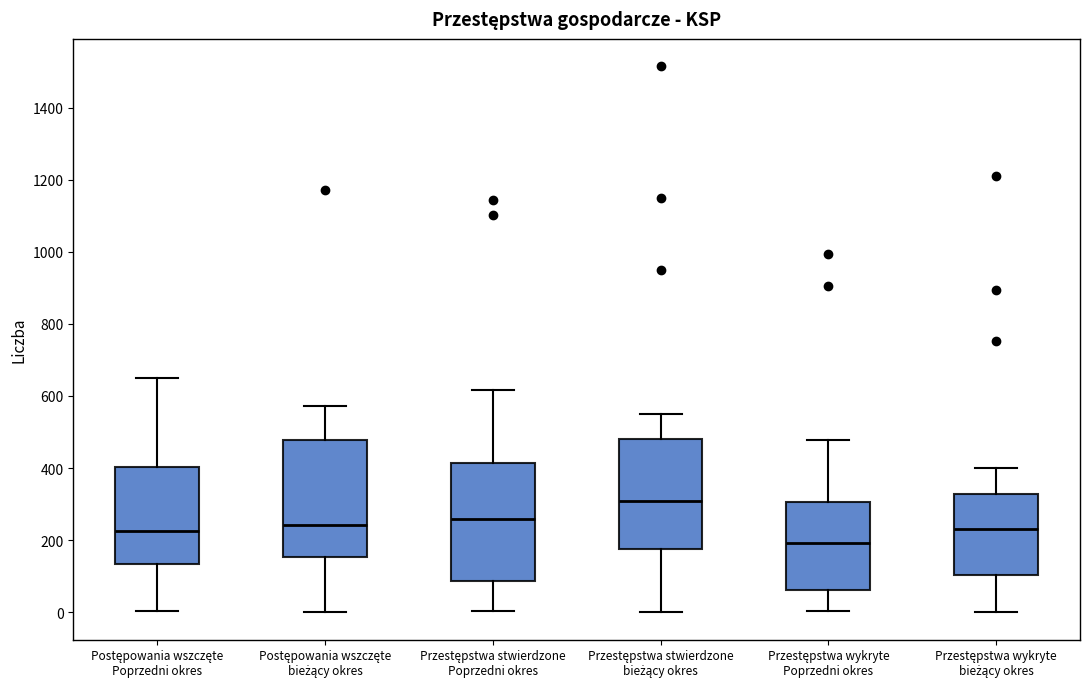

Reading left to right, read every box against the y-axis: the position of its median line, the range the box covers, and the ends of its whiskers. The values are not printed on the chart, so give them approximately, as read against the axis.

Postępowania wszczęte Poprzedni okres: median 220, box 140 to 400, whiskers 0 to 660
Postępowania wszczęte bieżący okres: median 240, box 160 to 480, whiskers 0 to 580
Przestępstwa stwierdzone Poprzedni okres: median 260, box 80 to 420, whiskers 0 to 620
Przestępstwa stwierdzone bieżący okres: median 320, box 180 to 480, whiskers 0 to 560
Przestępstwa wykryte Poprzedni okres: median 200, box 60 to 300, whiskers 0 to 480
Przestępstwa wykryte bieżący okres: median 240, box 100 to 320, whiskers 0 to 400